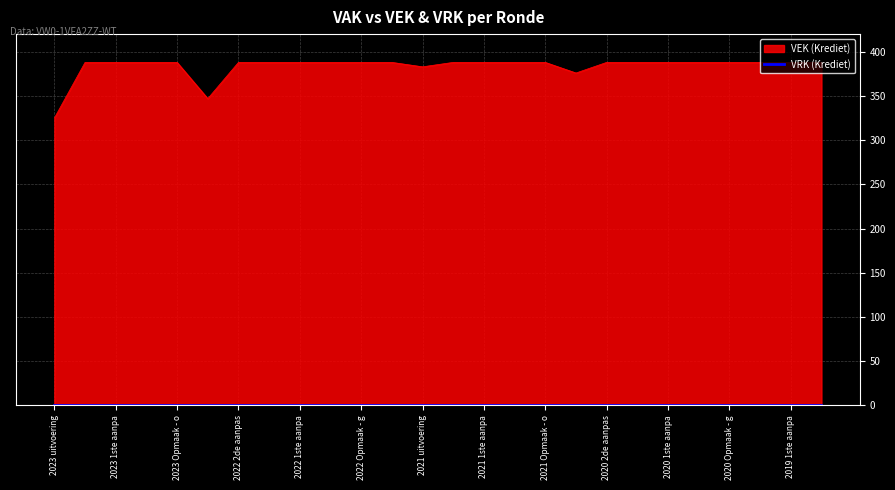

What is the sum of the values at 2023 Opmaak - goedgekeurd and 2021 Opmaak - goedgekeurd?

776